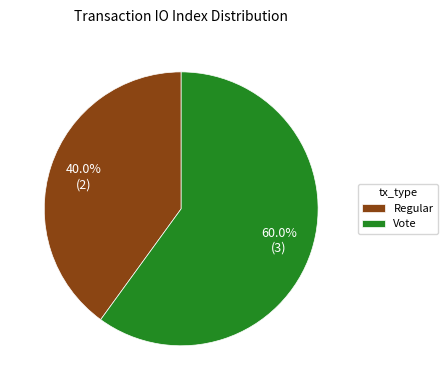

What is the largest slice in the pie chart?

Vote